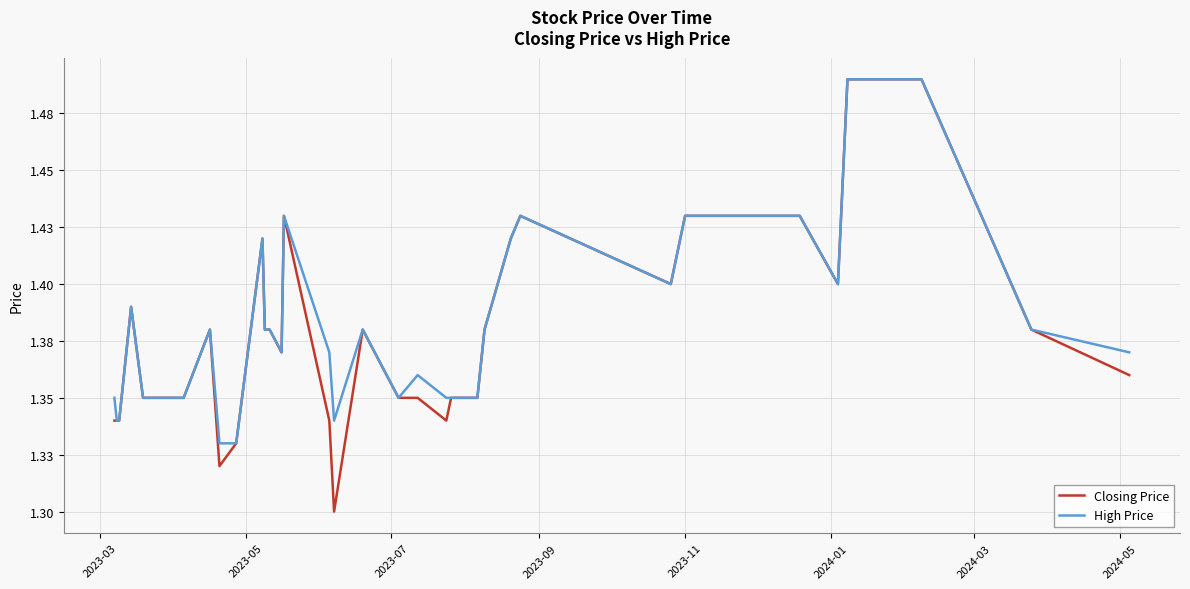

True or false: Closing Price and High Price cross at least once.

False